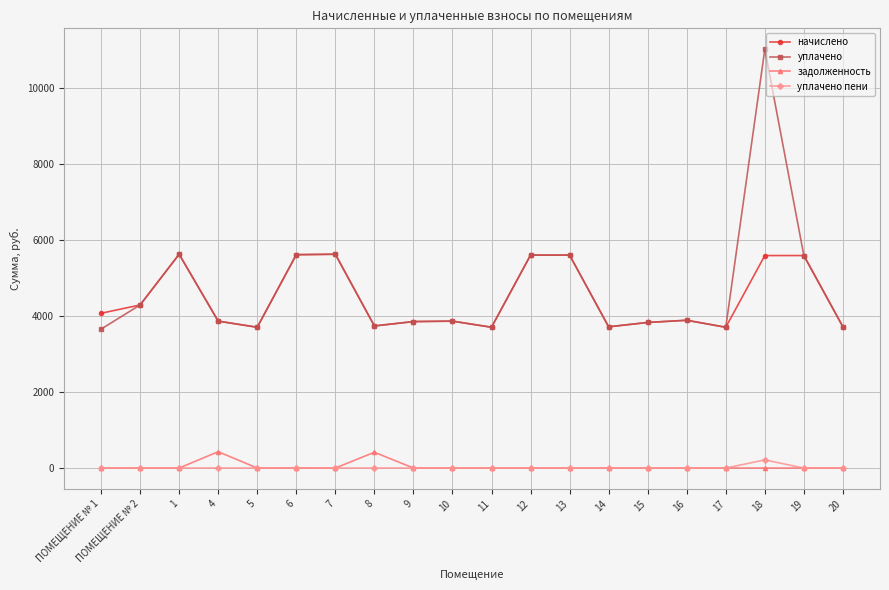

The value of начислено at 7 is 9500.0. True or false?

False